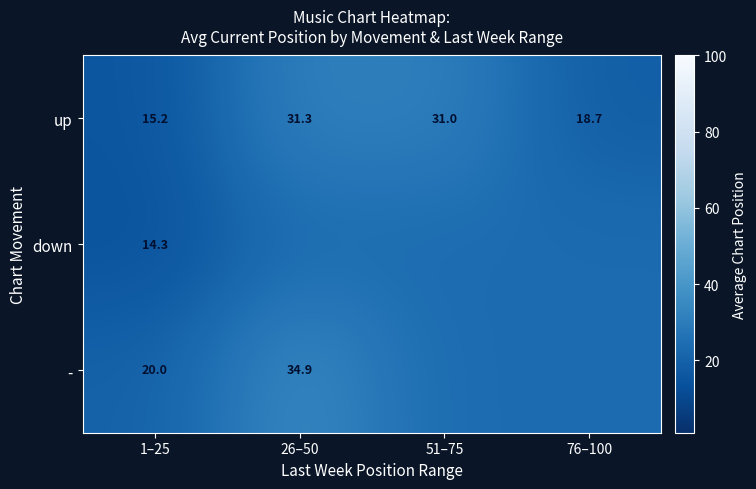

What is the spread (max minus min) of values at 1–25?

5.7